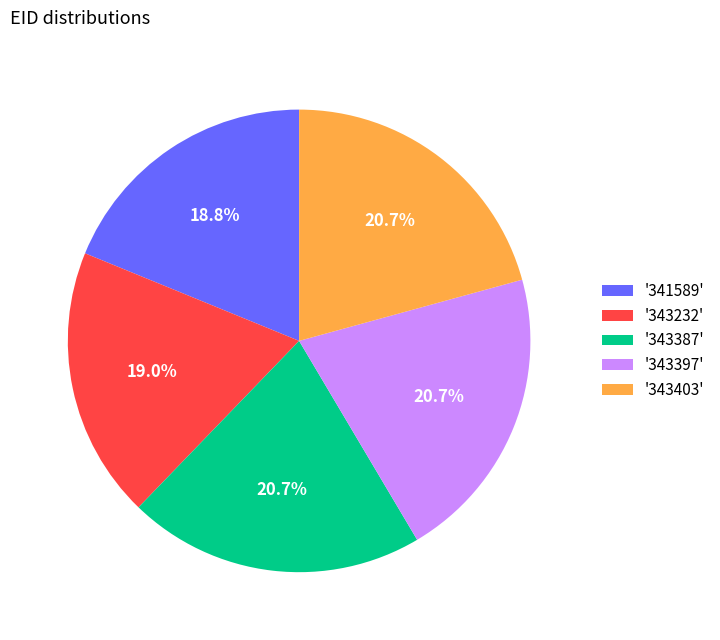

To the nearest percent, what is the average slice percentage?

20%